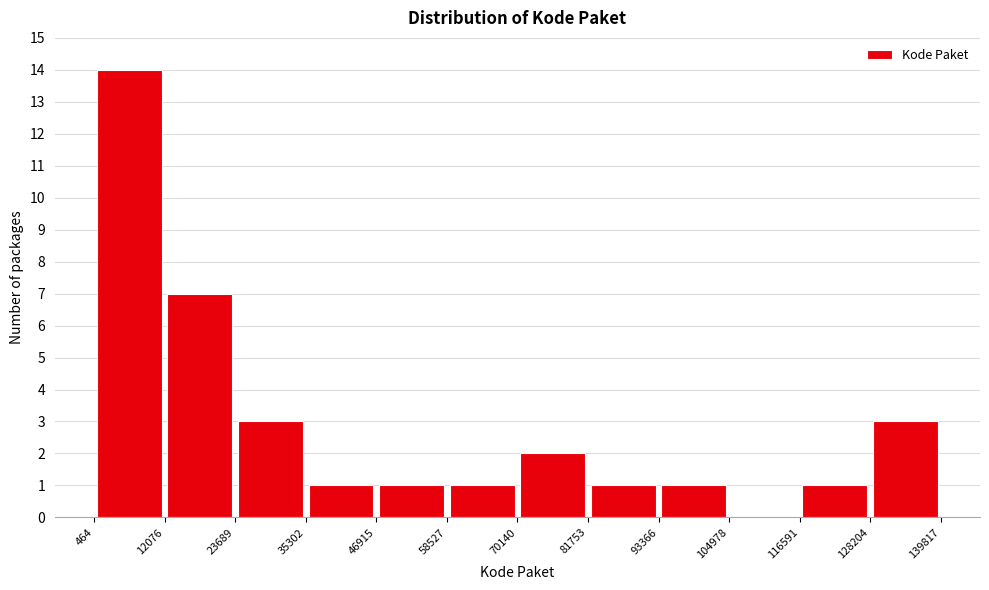

Reading left to right, transcribe this chart: for each bar, give the range it covers on the x-axis and its height. The values are not printed on the chart, so give them approximately, as read against the axis.

464 to 12076: 14
12076 to 23689: 7
23689 to 35302: 3
35302 to 46915: 1
46915 to 58527: 1
58527 to 70140: 1
70140 to 81753: 2
81753 to 93366: 1
93366 to 104978: 1
104978 to 116591: 0
116591 to 128204: 1
128204 to 139817: 3